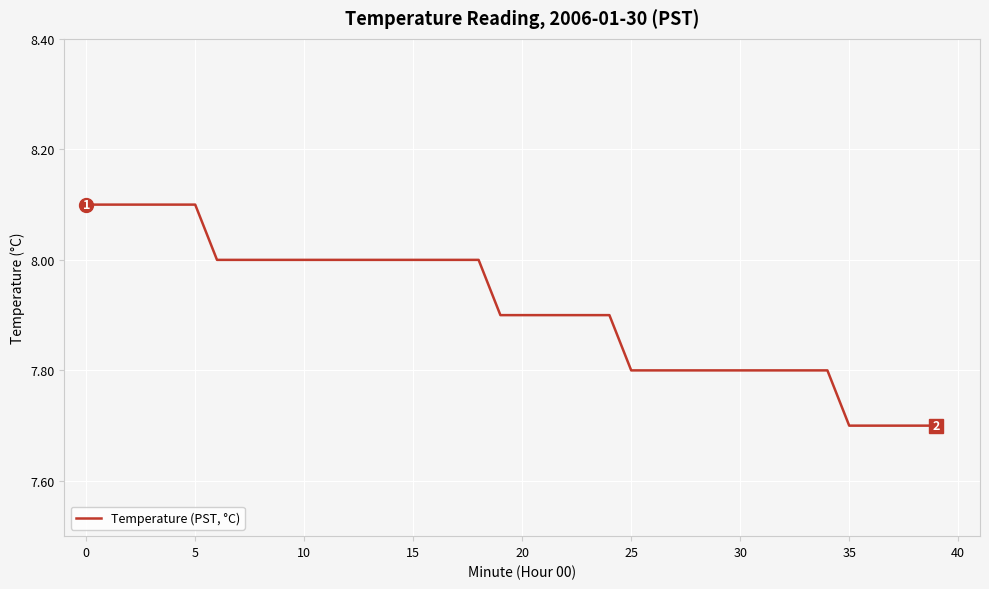

What is the smallest value displayed?

7.7